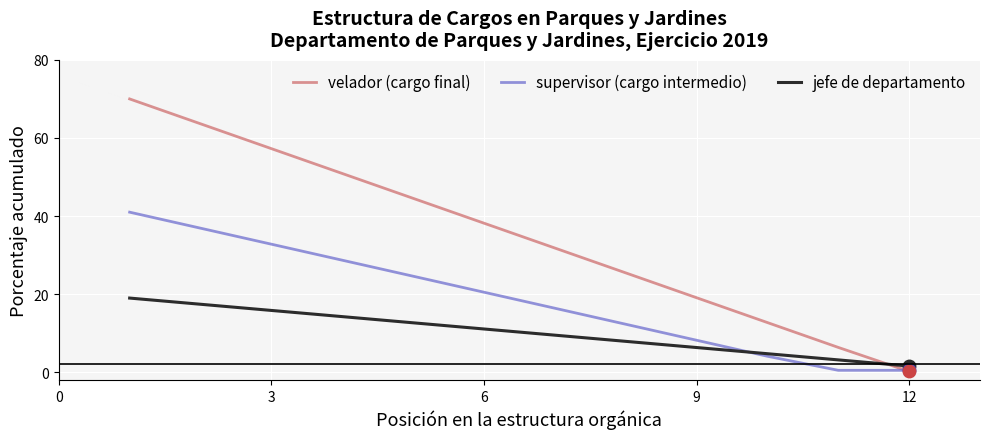

Which series ends up on top after the final intersection of supervisor (cargo intermedio) and jefe de departamento?

jefe de departamento